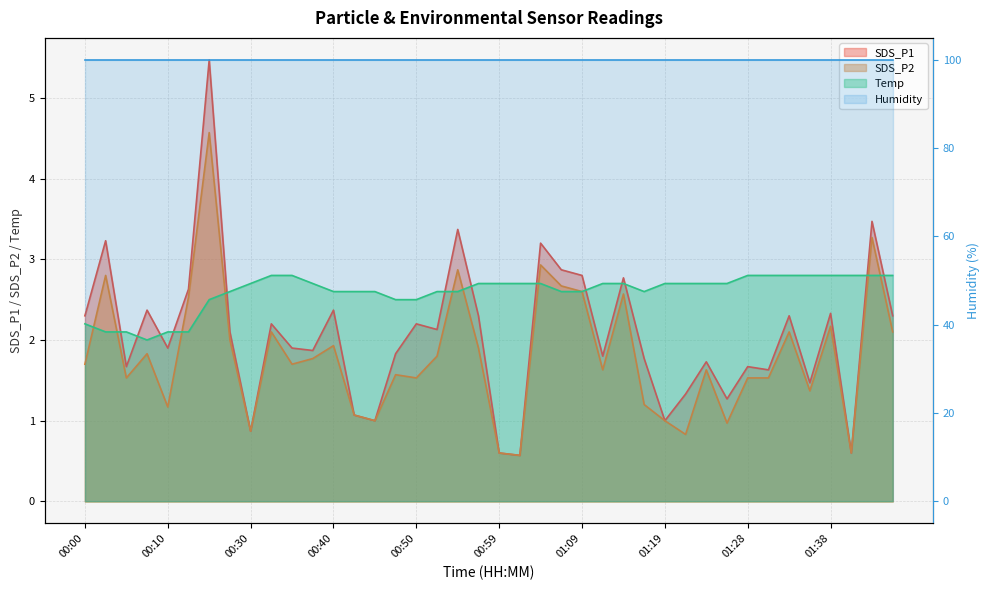

Between 01:09 and 01:14, which is larger?

01:09